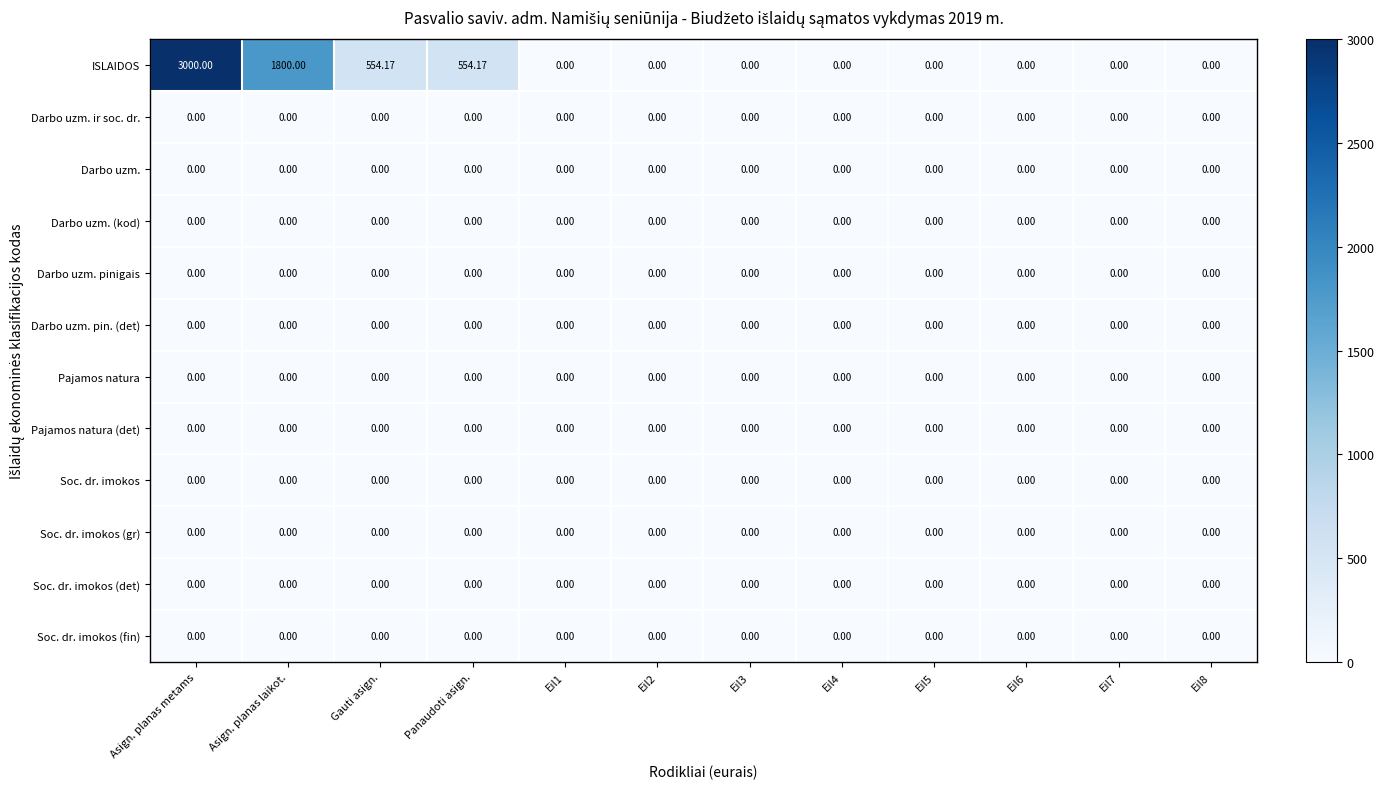

Which series has the largest total across all categories?

ISLAIDOS